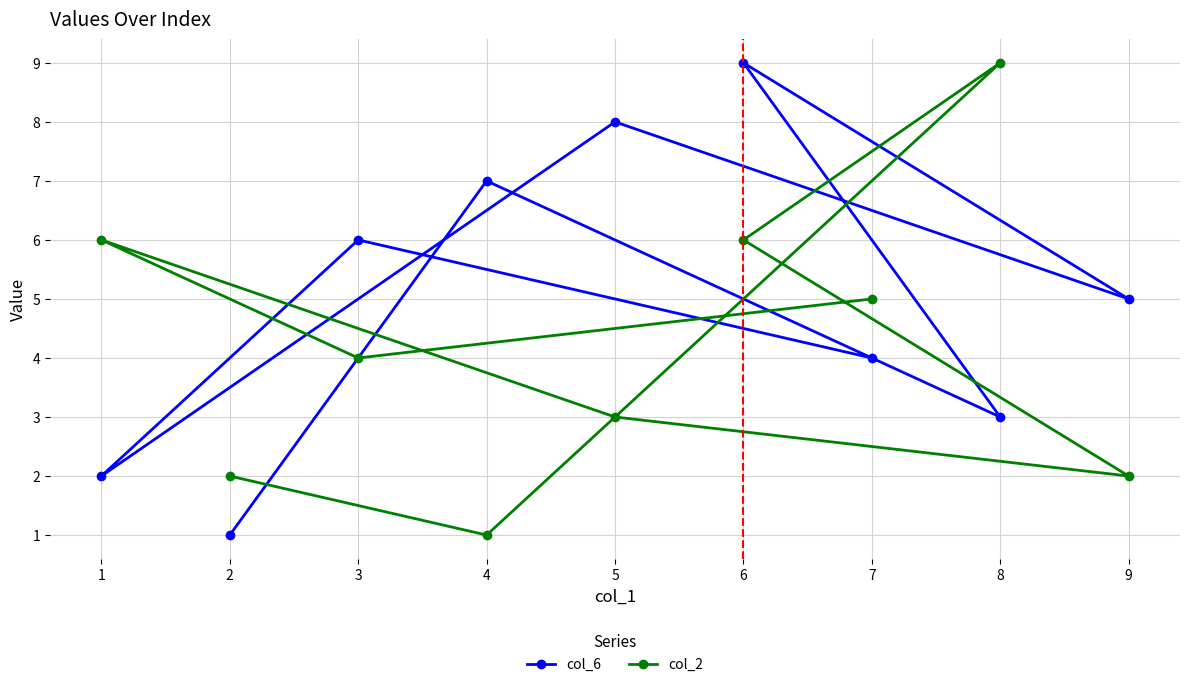

Is the value of col_6 at 2 greater than the value of col_2 at 3?

No